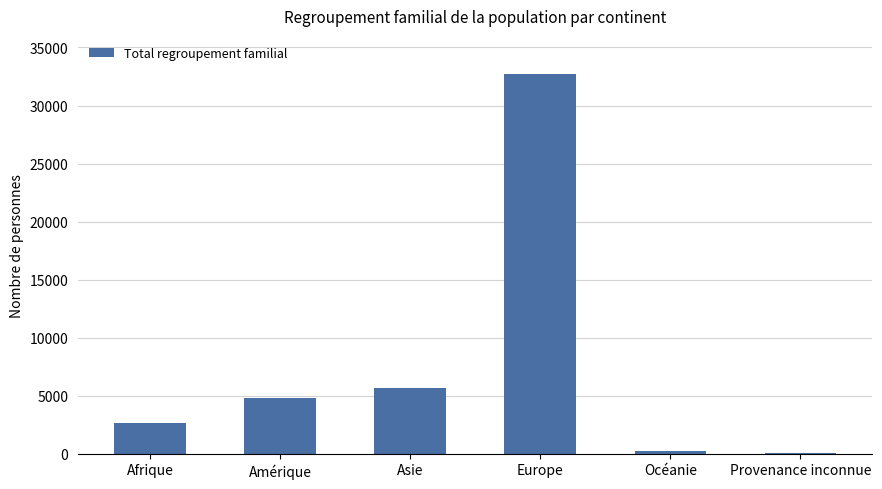

Reading left to right, extract all data points from this chart.

Afrique=2683	Amérique=4797	Asie=5628	Europe=32721	Océanie=266	Provenance inconnue=32